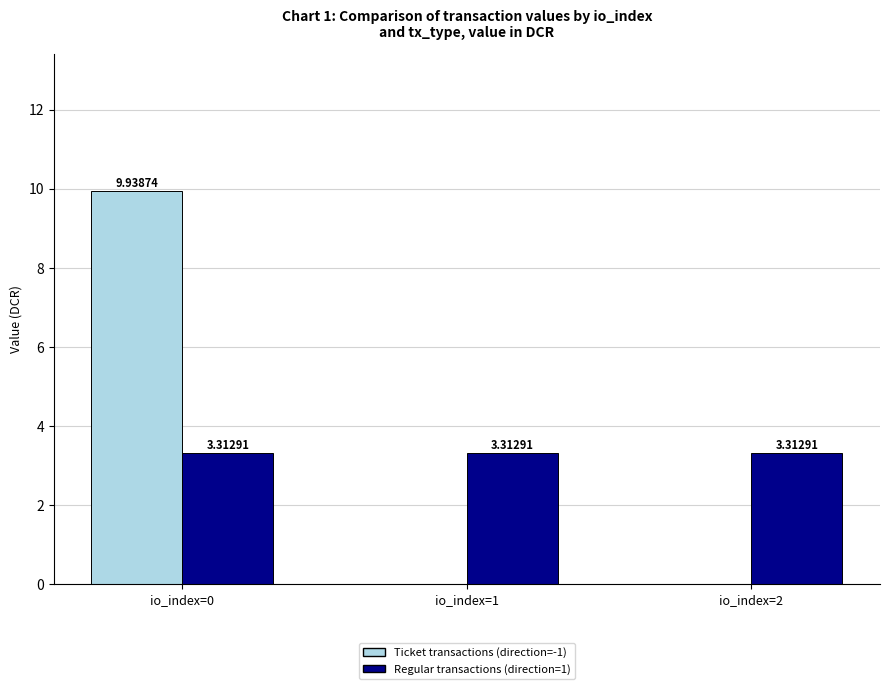

Are the bars grouped side by side (vs. stacked)?

Yes